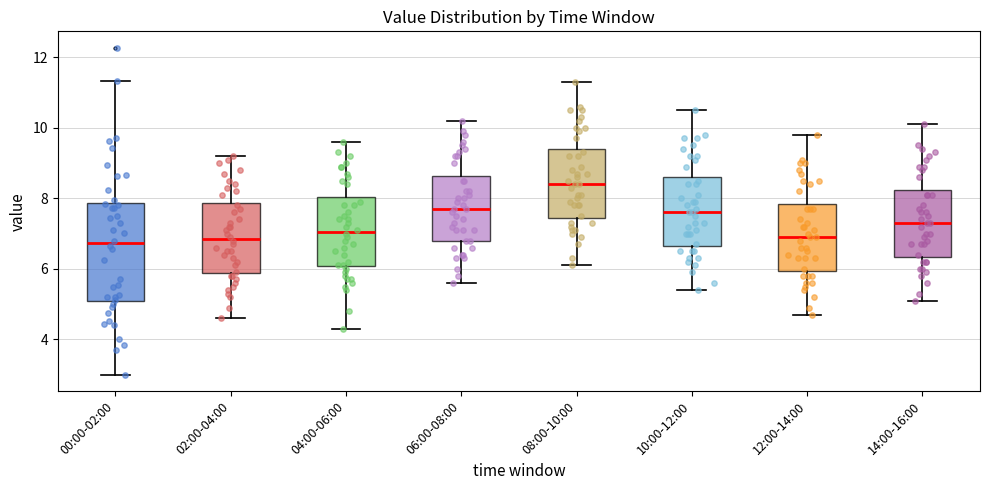

Reading left to right, transcribe this box plot: for each box, give where its median line is, the range the box spans, and where its two whiskers end, as read against the y-axis. The values are not printed on the chart, so give them approximately, as read against the axis.

00:00-02:00: median 6.8, box 5.0 to 7.8, whiskers 3.0 to 11.4
02:00-04:00: median 6.8, box 5.8 to 7.8, whiskers 4.6 to 9.2
04:00-06:00: median 7.0, box 6.0 to 8.0, whiskers 4.4 to 9.6
06:00-08:00: median 7.8, box 6.8 to 8.6, whiskers 5.6 to 10.2
08:00-10:00: median 8.4, box 7.4 to 9.4, whiskers 6.2 to 11.4
10:00-12:00: median 7.6, box 6.6 to 8.6, whiskers 5.4 to 10.6
12:00-14:00: median 7.0, box 6.0 to 7.8, whiskers 4.8 to 9.8
14:00-16:00: median 7.4, box 6.4 to 8.2, whiskers 5.2 to 10.2